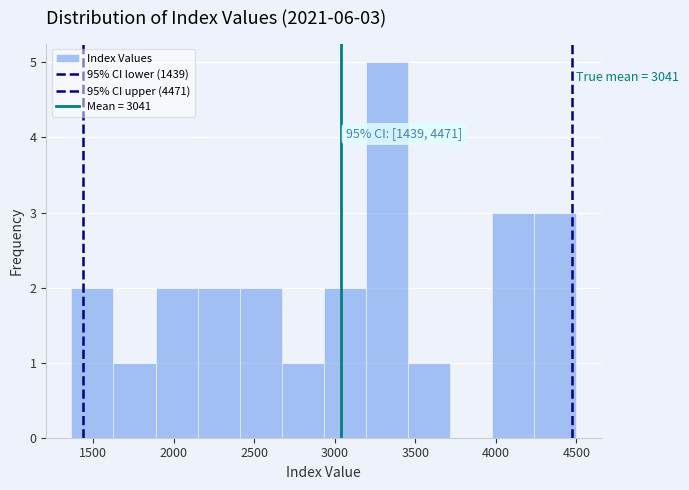

Which range on the x-axis has the tallest bar?

3200 to 3450